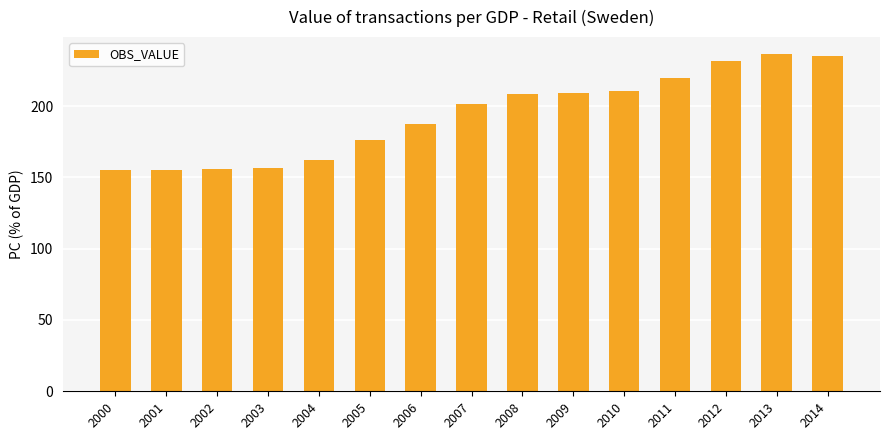

What is the greatest value displayed?

236.6